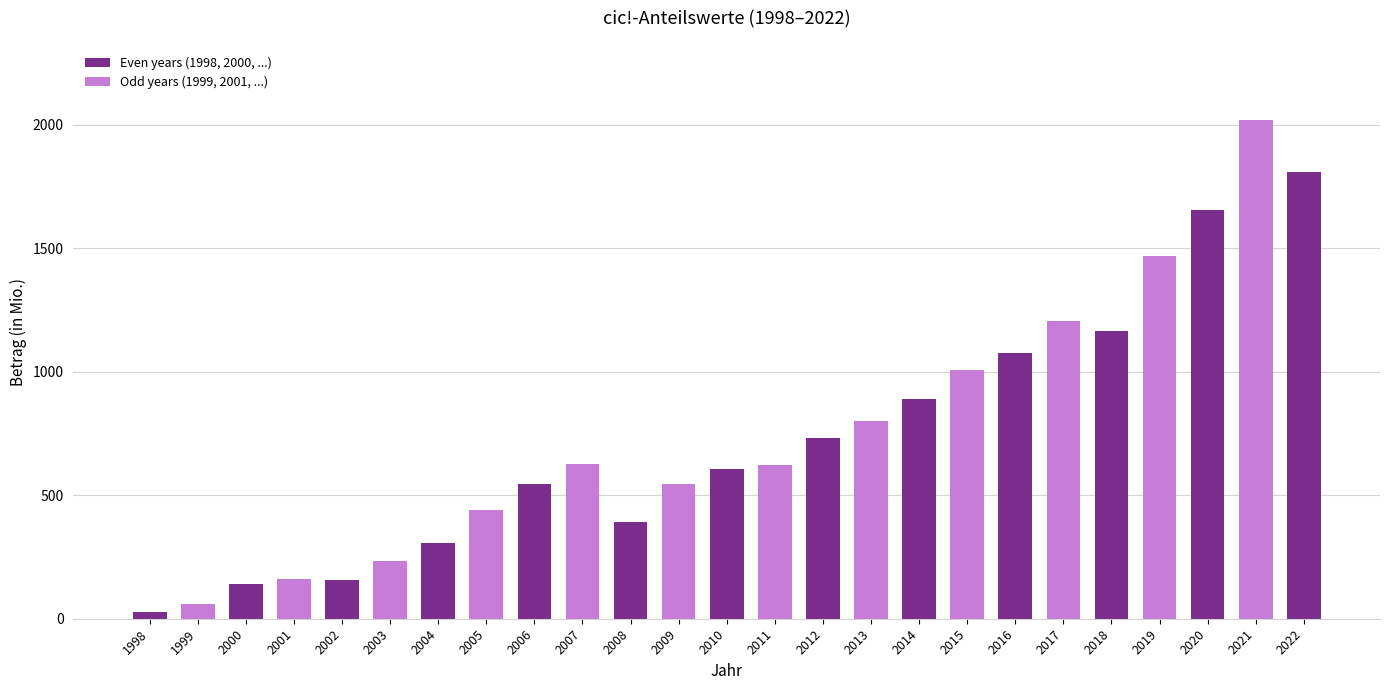

What is the difference between the maximum and minimum values?

1993.2